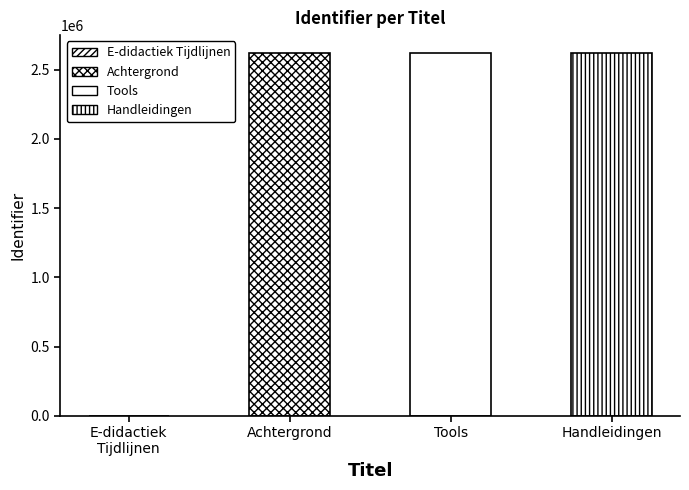

How many series are shown in this chart?

1